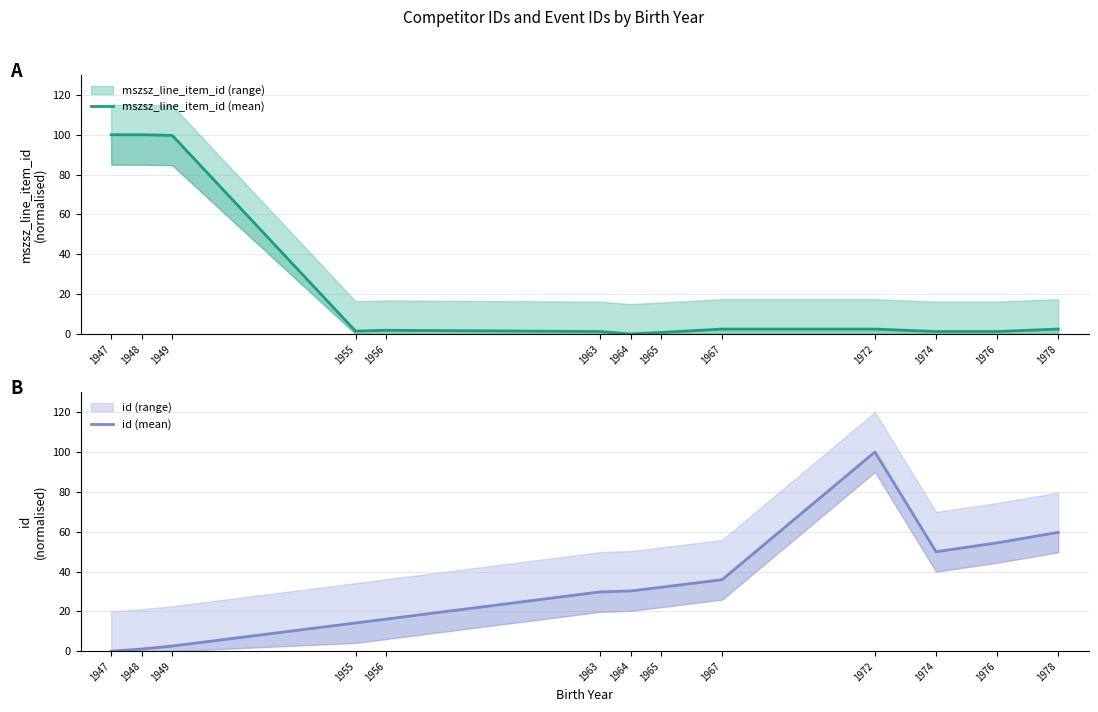

What is the value of the id (mean) point at the 3rd from the left?

2.6